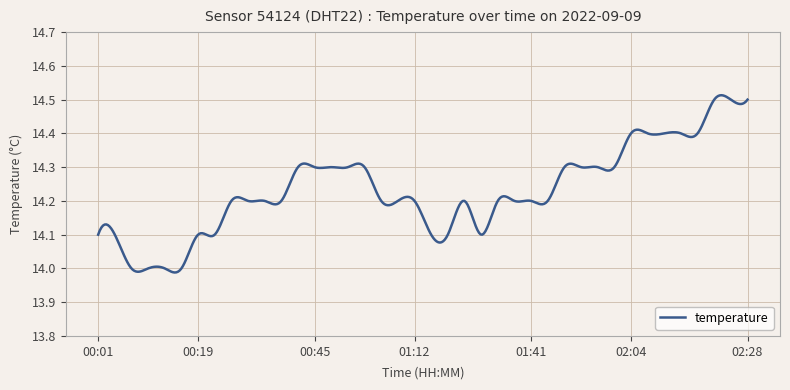

Does the chart have visible grid lines?

Yes